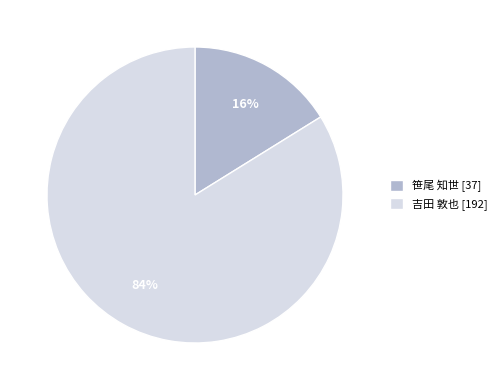

How many slices are in this pie chart?

2